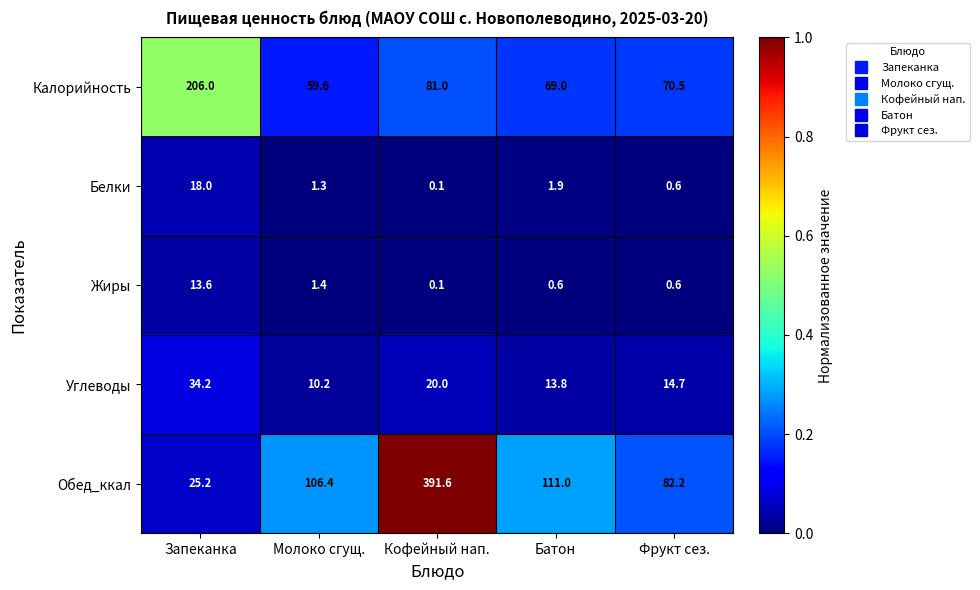

Count the number of categories in the chart.

5